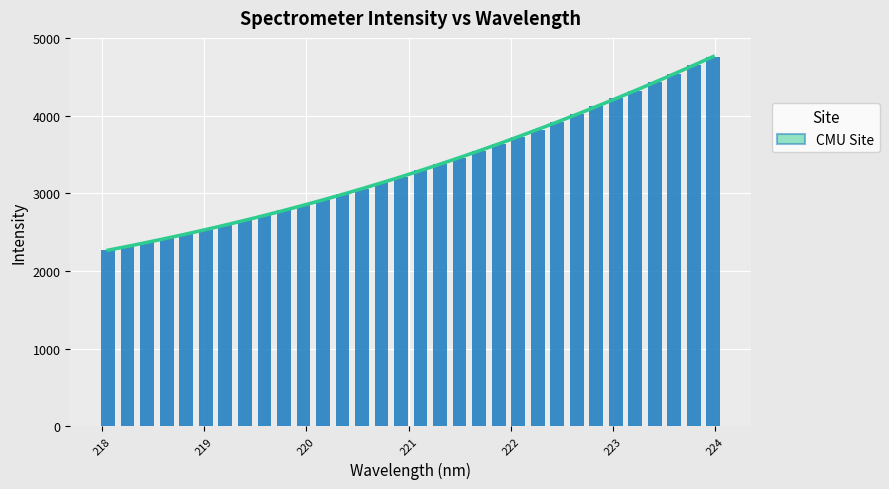

What is the value of the 13th bar from the left?

2986.8